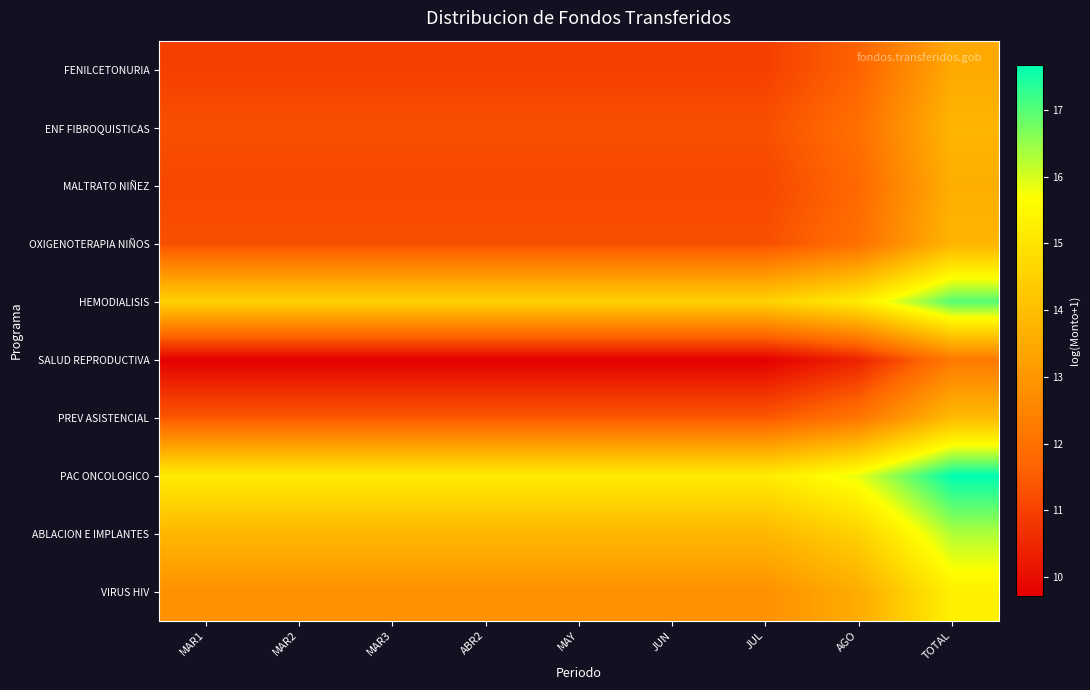

Which series has the largest total across all categories?

PAC ONCOLOGICO